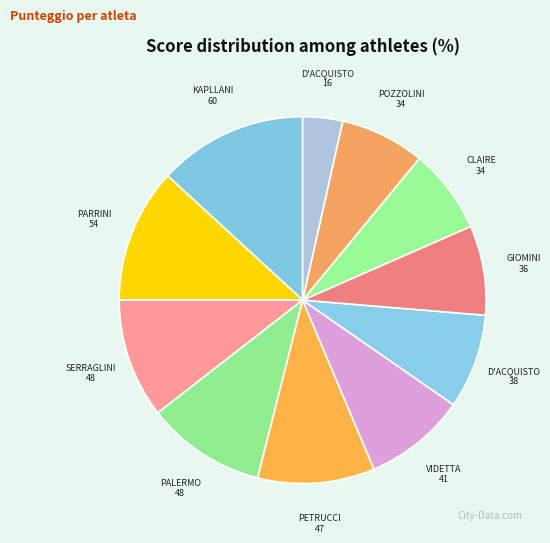

How many segments does this pie chart have?

11